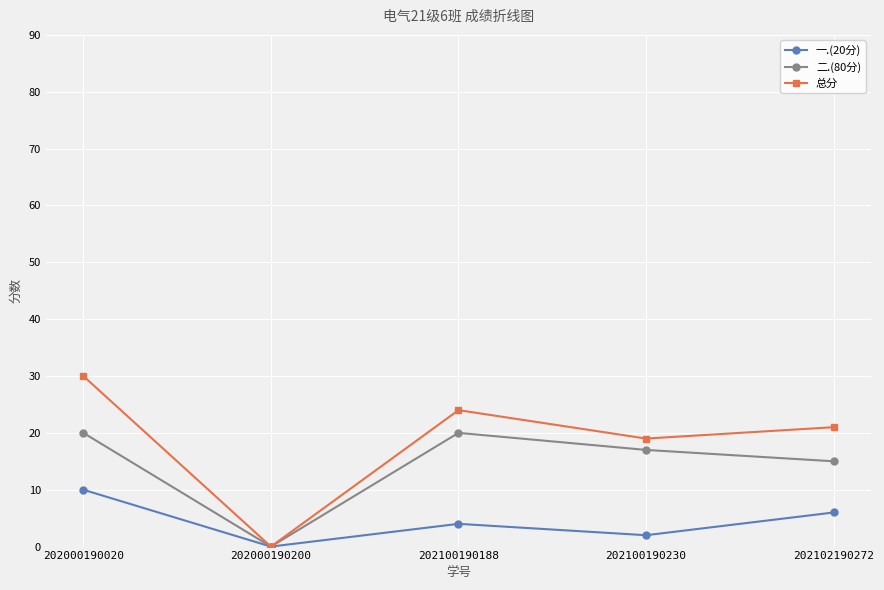

Reading right to left, what are all the values shown in this chart?

一.(20分): 202102190272=6	202100190230=2	202100190188=4	202000190200=0	202000190020=10
二.(80分): 202102190272=15	202100190230=17	202100190188=20	202000190200=0	202000190020=20
总分: 202102190272=21	202100190230=19	202100190188=24	202000190200=0	202000190020=30